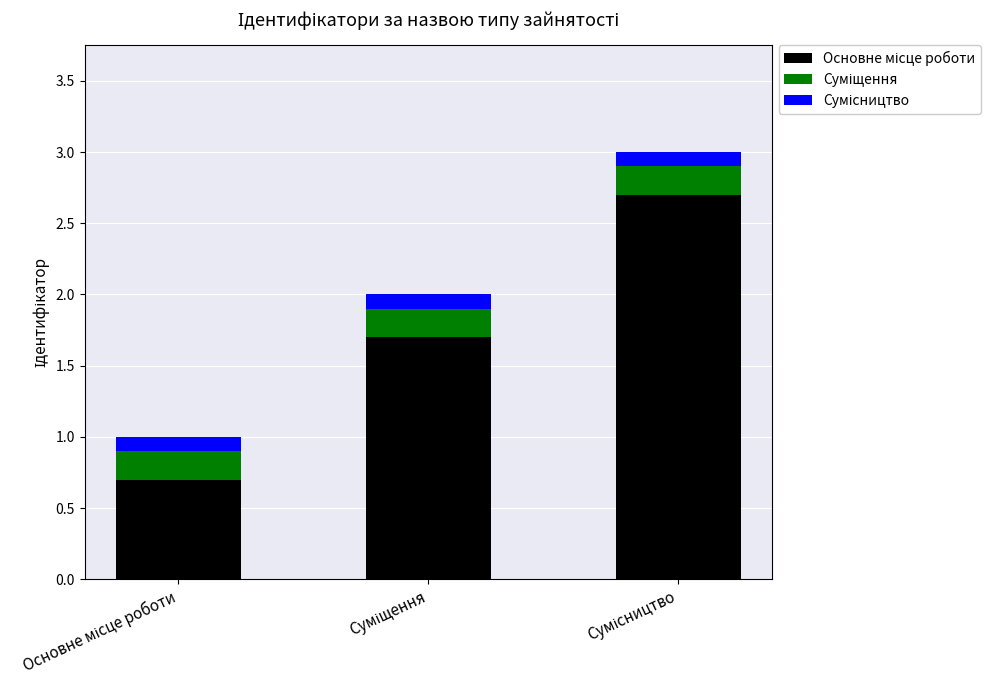

Rank the series by their maximum value, from lowest to highest.

Сумісництво, Суміщення, Основне місце роботи